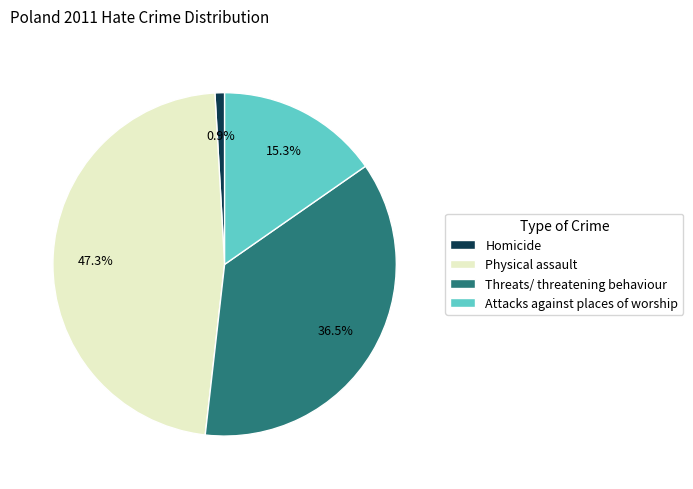

To the nearest percent, what portion does Attacks against places of worship represent?

15%